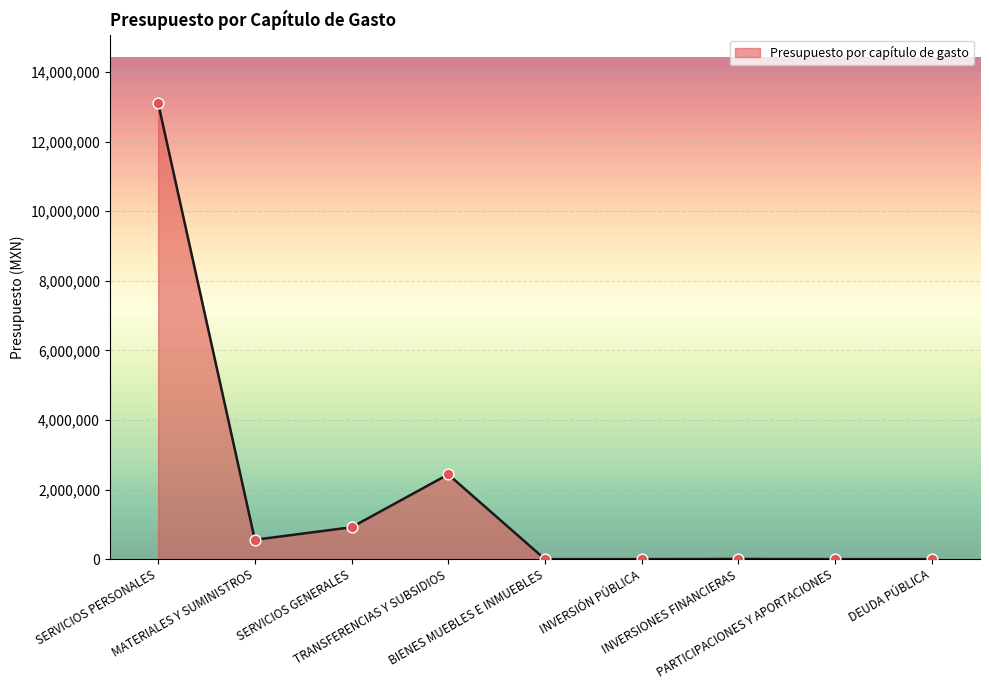

Between TRANSFERENCIAS Y SUBSIDIOS and MATERIALES Y SUMINISTROS, which is larger?

TRANSFERENCIAS Y SUBSIDIOS